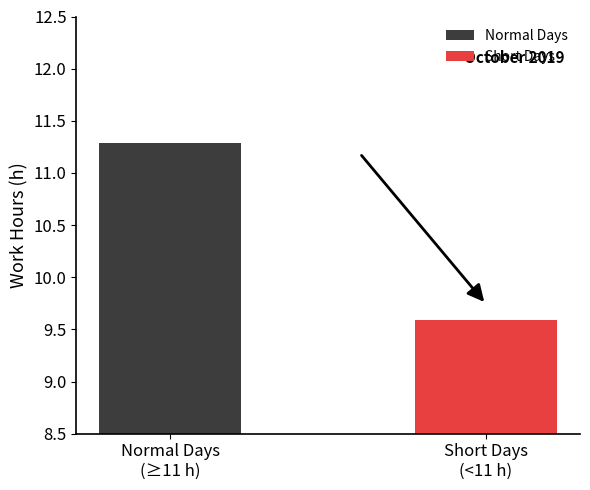

The chart shows a value of 3.5 at 10. True or false?

False